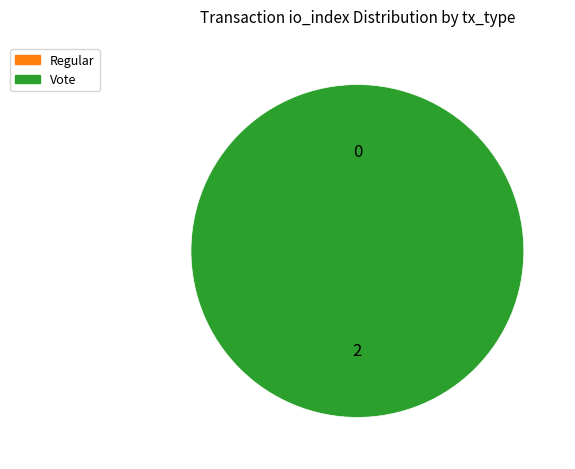

What is the total percentage of Vote and Regular?

100.0%